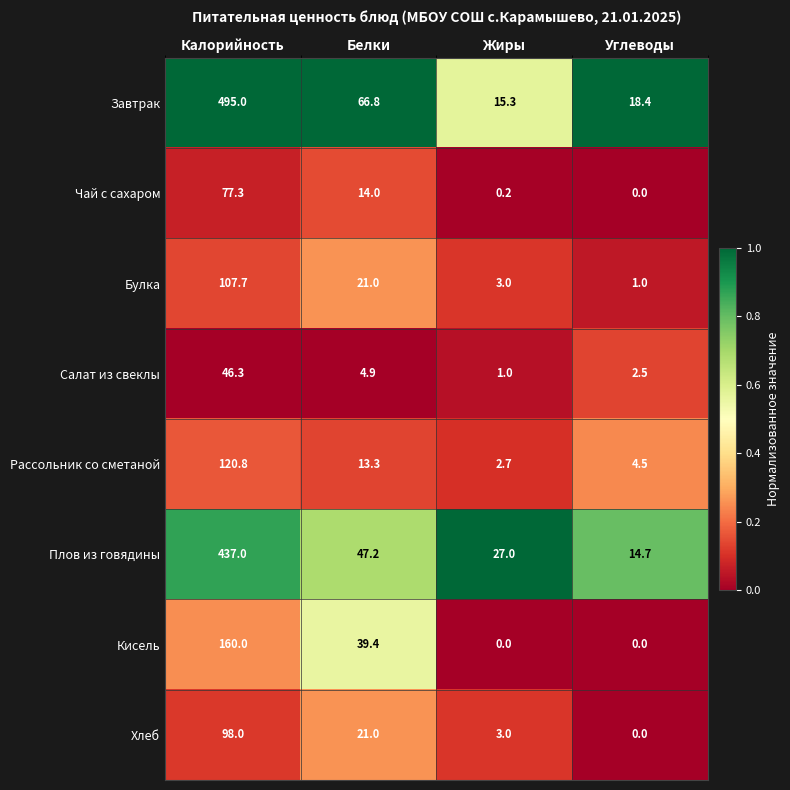

What is the total value across all series at Калорийность?

1542.1